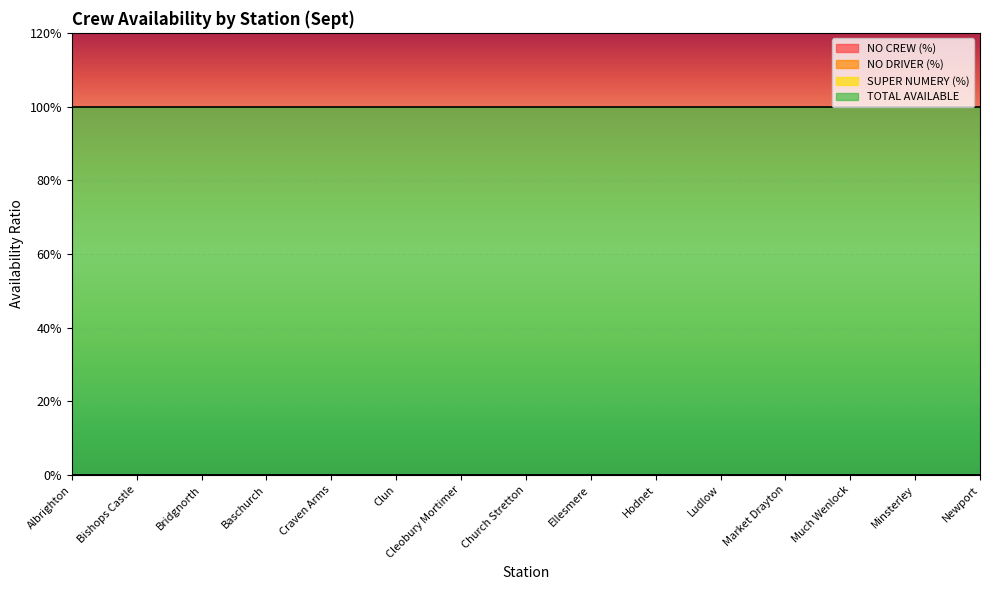

Which series has the widest spread of values?

NO CREW (%)